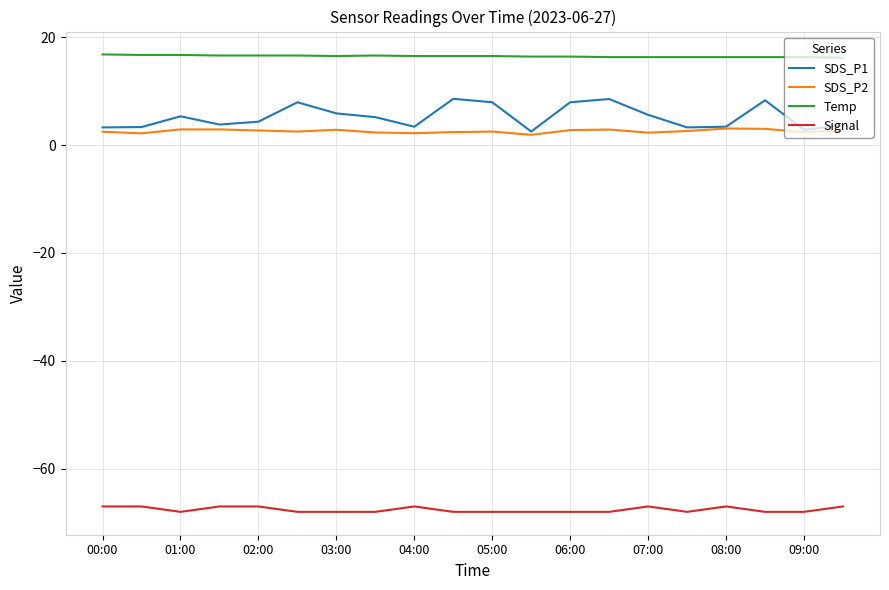

Which series has the widest spread of values?

SDS_P1